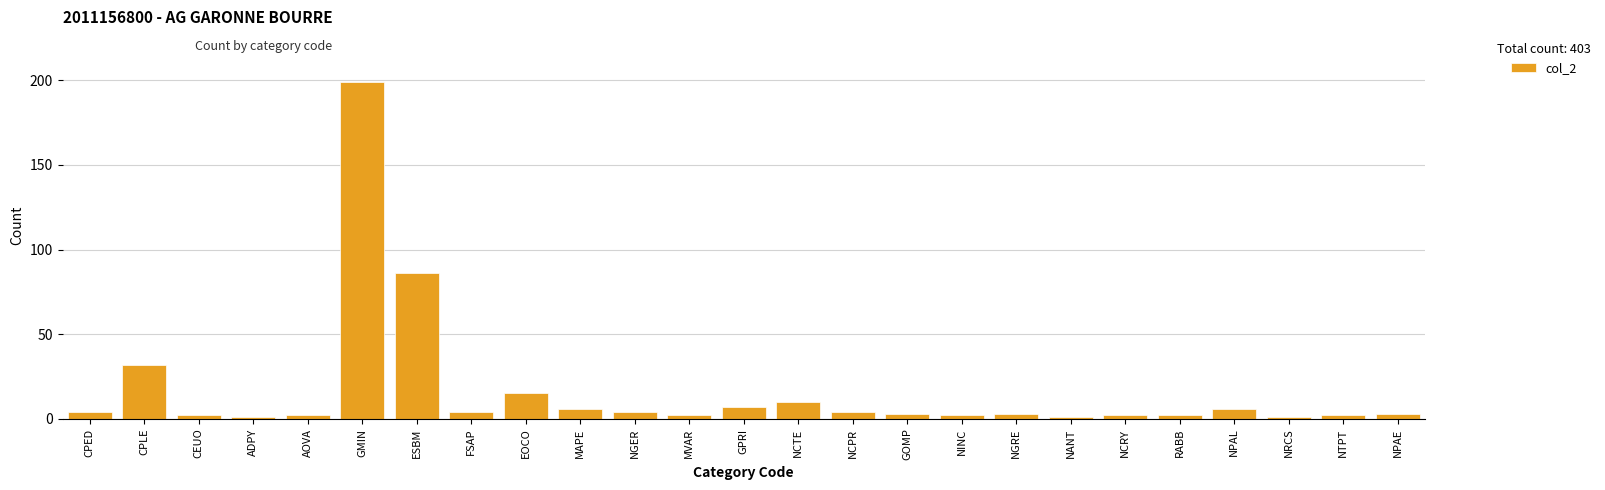

What is the label of the 17th bar from the left?

NINC